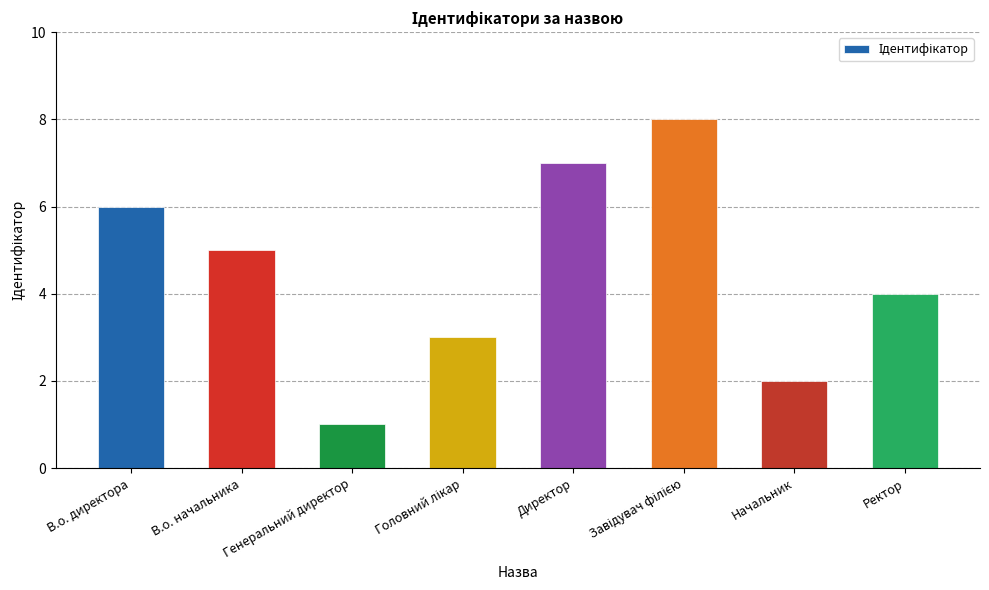

Count the number of data series in this chart.

1